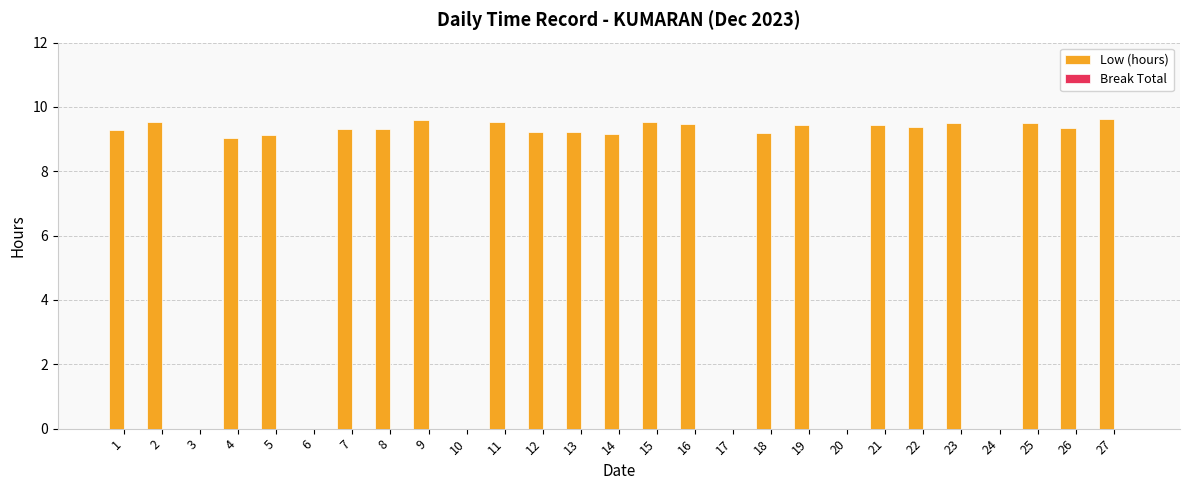

What is the sum of the values at 20 and 7?

9.3